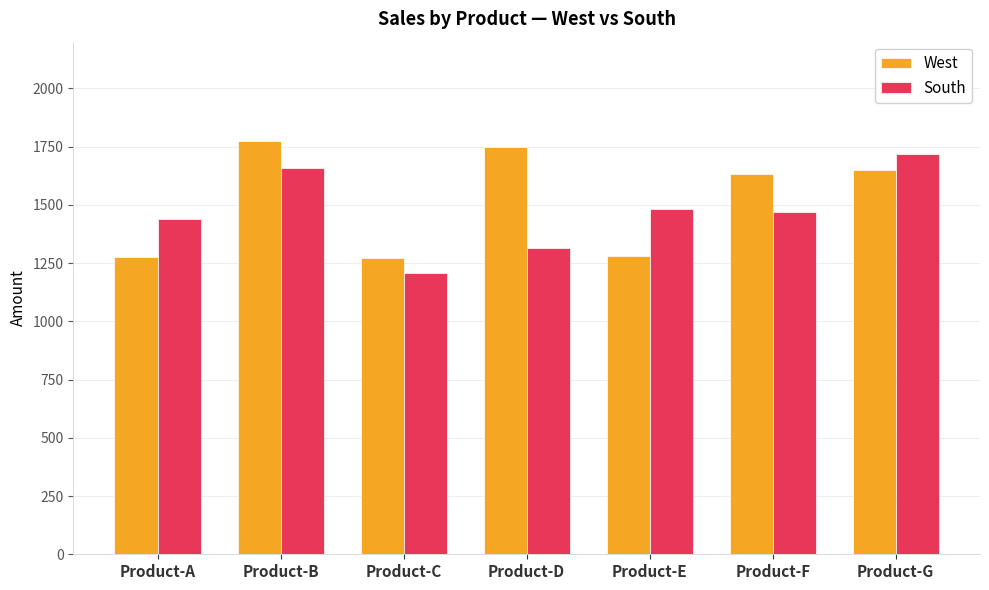

How many data points in West are less than 1633?

3